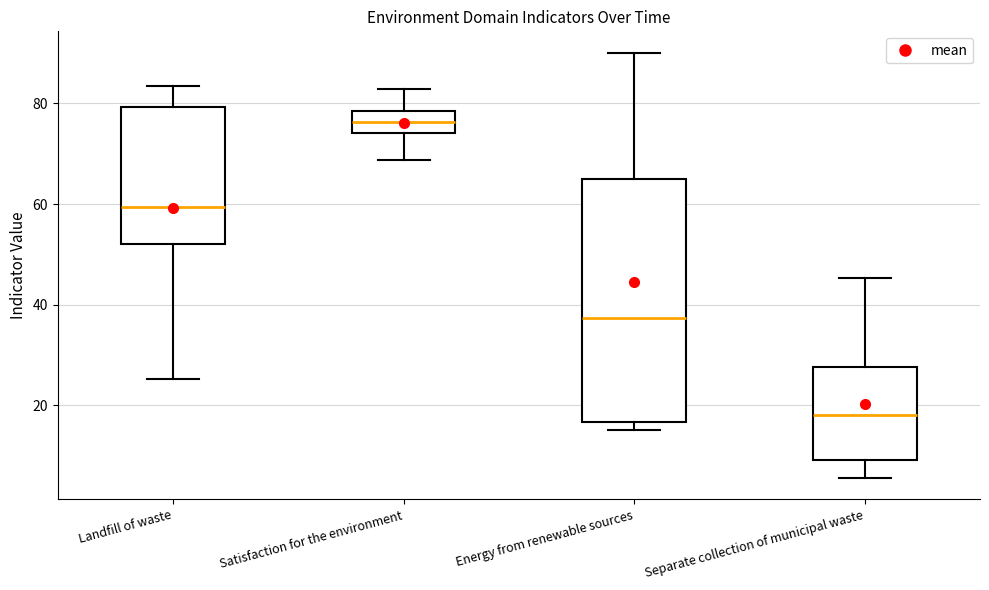

Which box has the highest median line?

Satisfaction for the environment